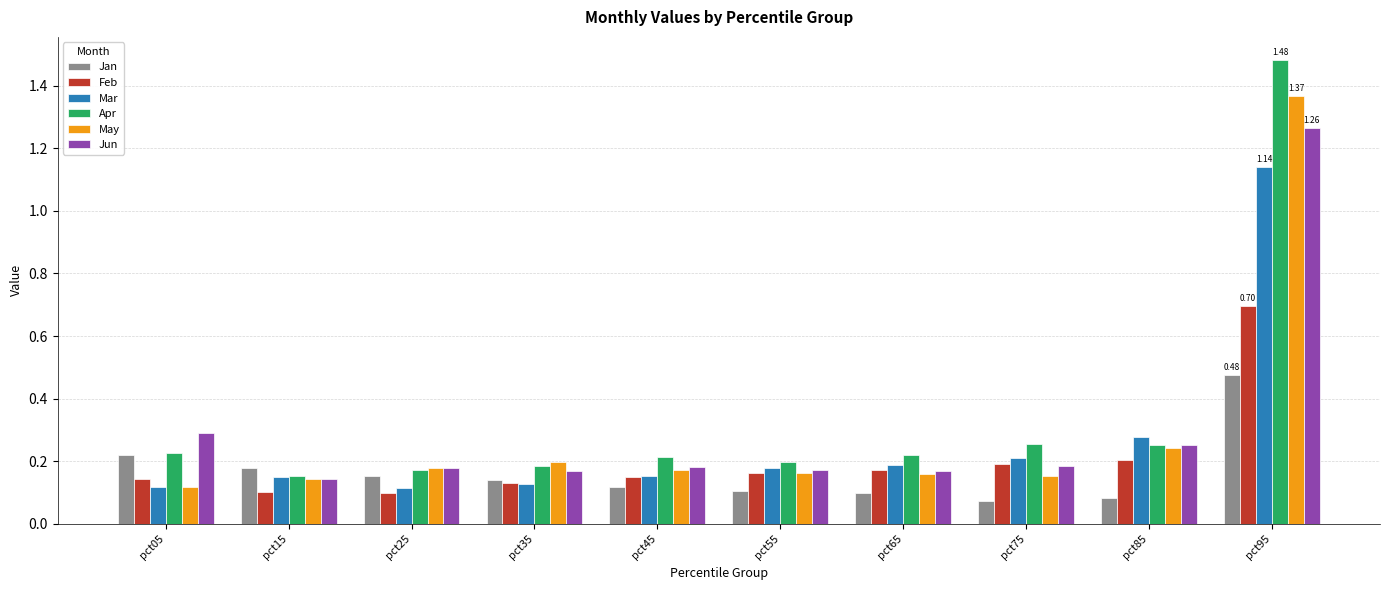

Between pct15 and pct95, which series saw the biggest shift?

Apr